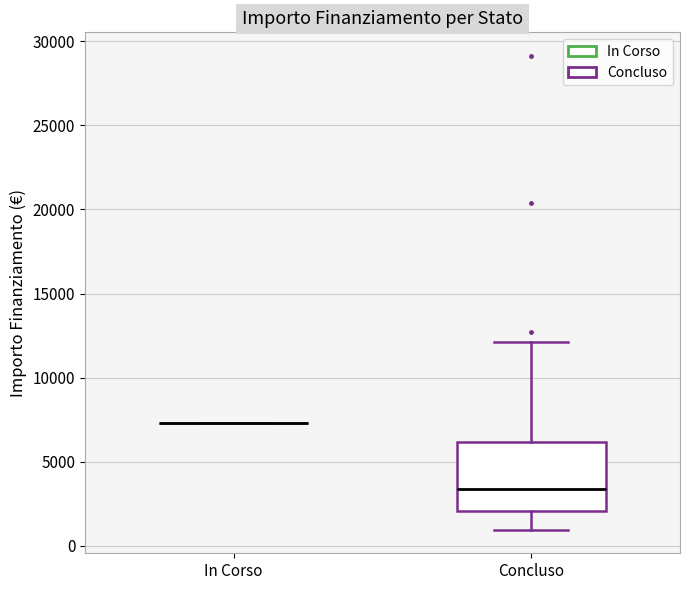

Reading left to right, read every box against the y-axis: the position of its median line, the range the box covers, and the ends of its whiskers. The values are not printed on the chart, so give them approximately, as read against the axis.

In Corso: box collapsed to a line at 7500, whiskers 7500 to 7500
Concluso: median 3500, box 2000 to 6000, whiskers 1000 to 12000